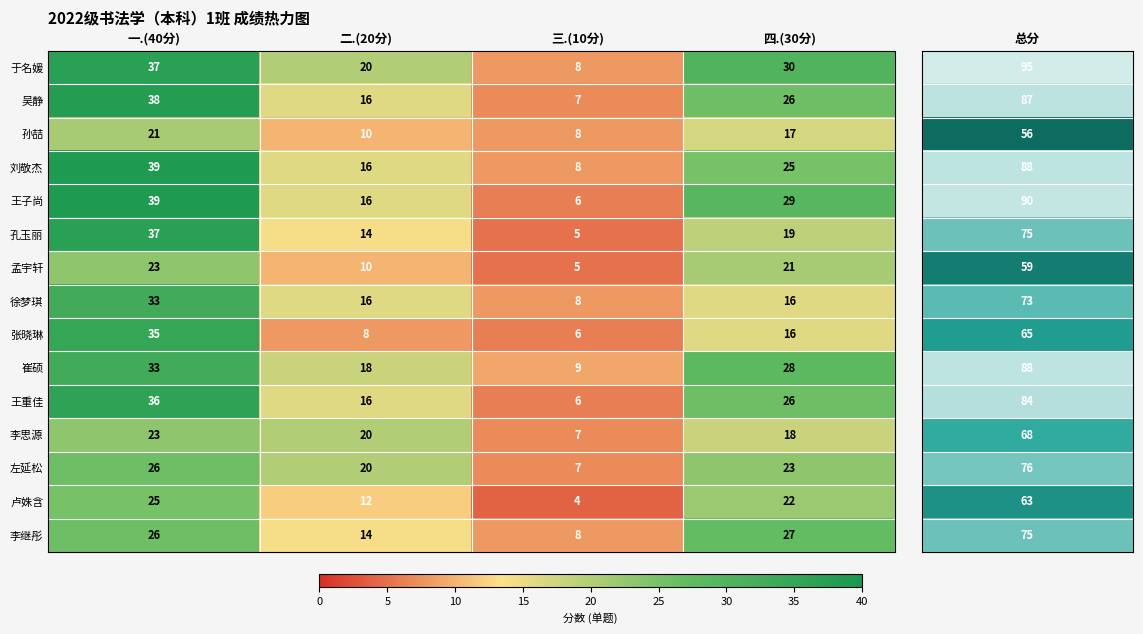

At which label does 王子尚 first exceed 29?

一.(40分)